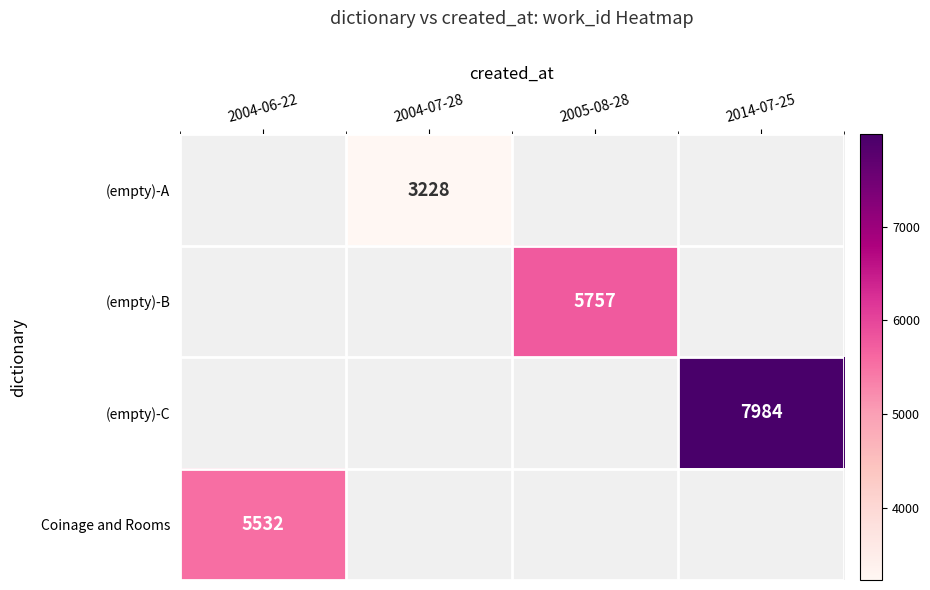

The value of (empty)-C at 2014-07-25 is 11407. True or false?

False